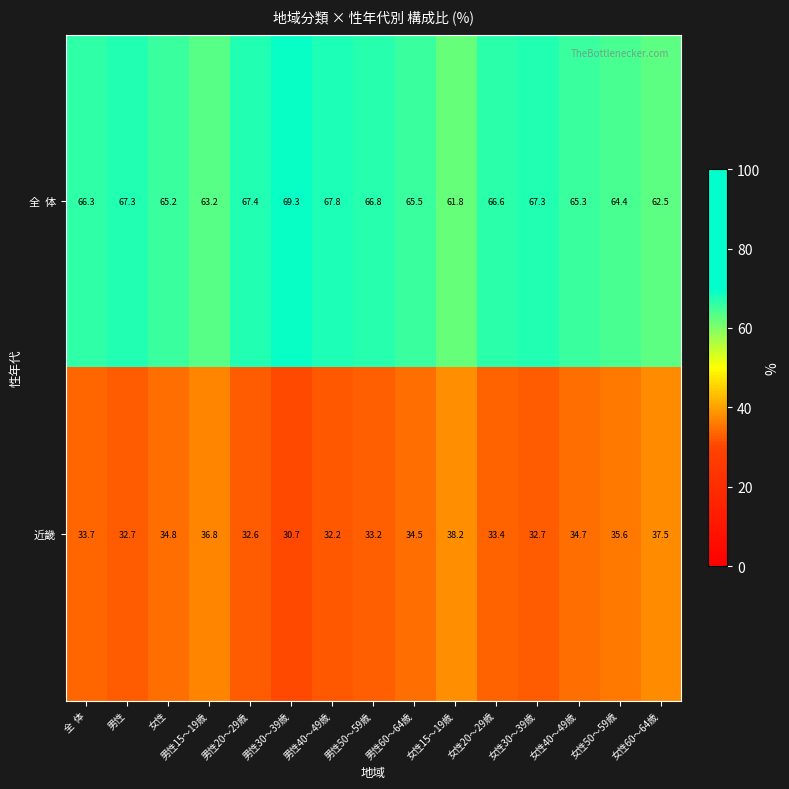

Count the number of data series in this chart.

2